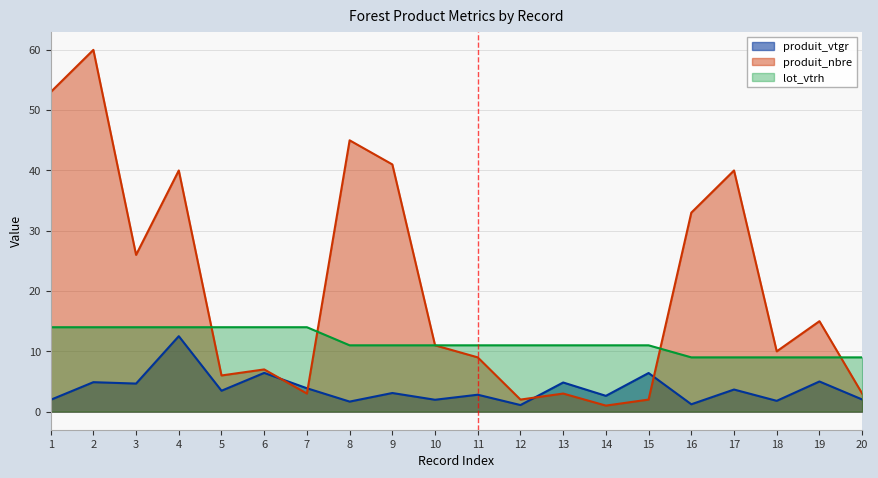

At 13, list the series in order from largest to smallest.

lot_vtrh, produit_vtgr, produit_nbre